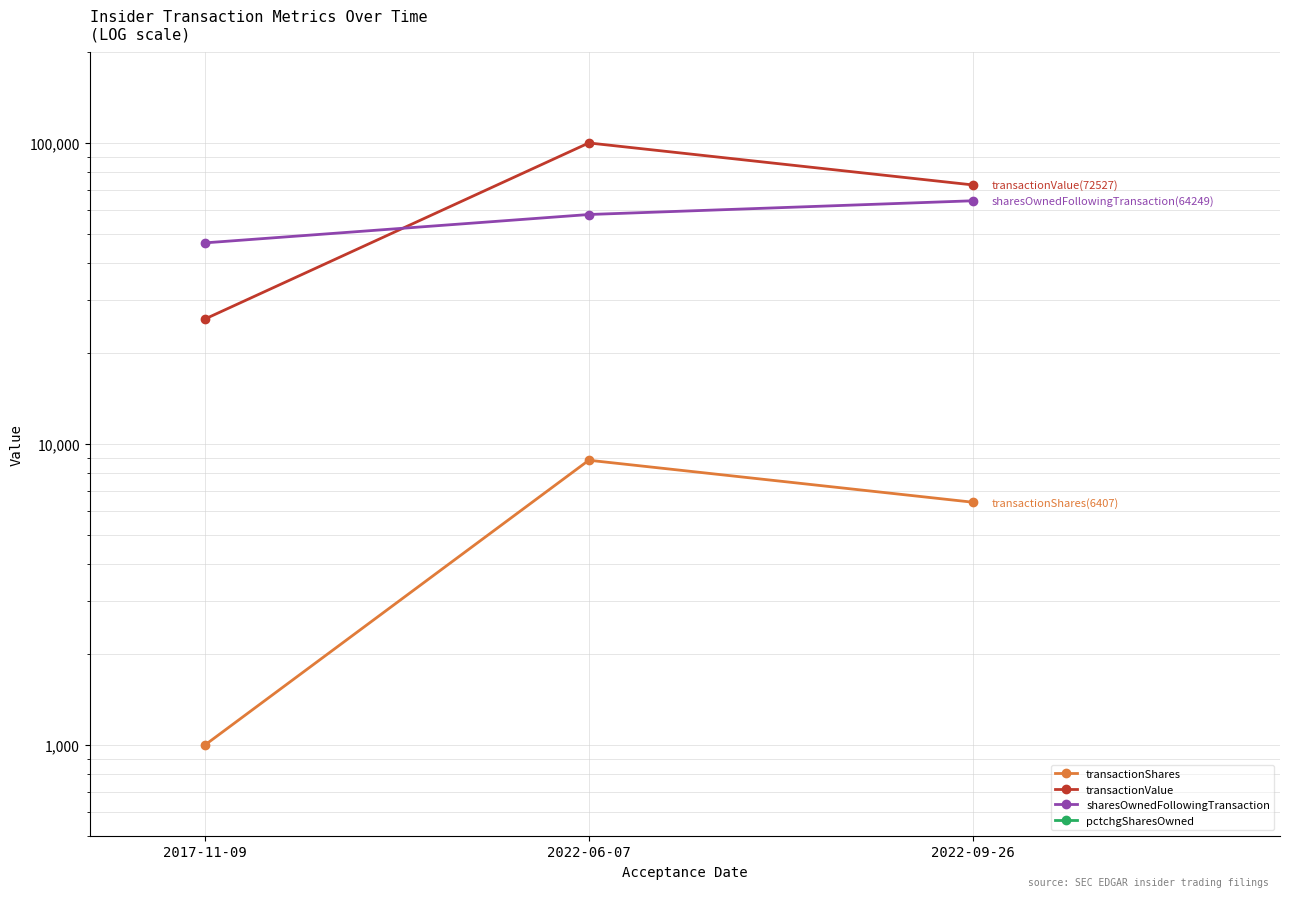

What is the total value across all series at 2017-11-09?

73562